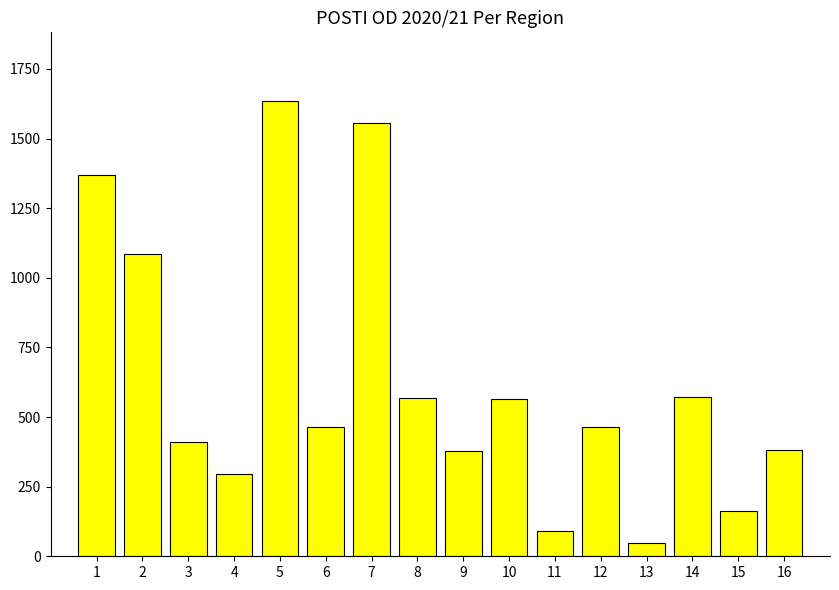

Which category has the highest value across all series?

5